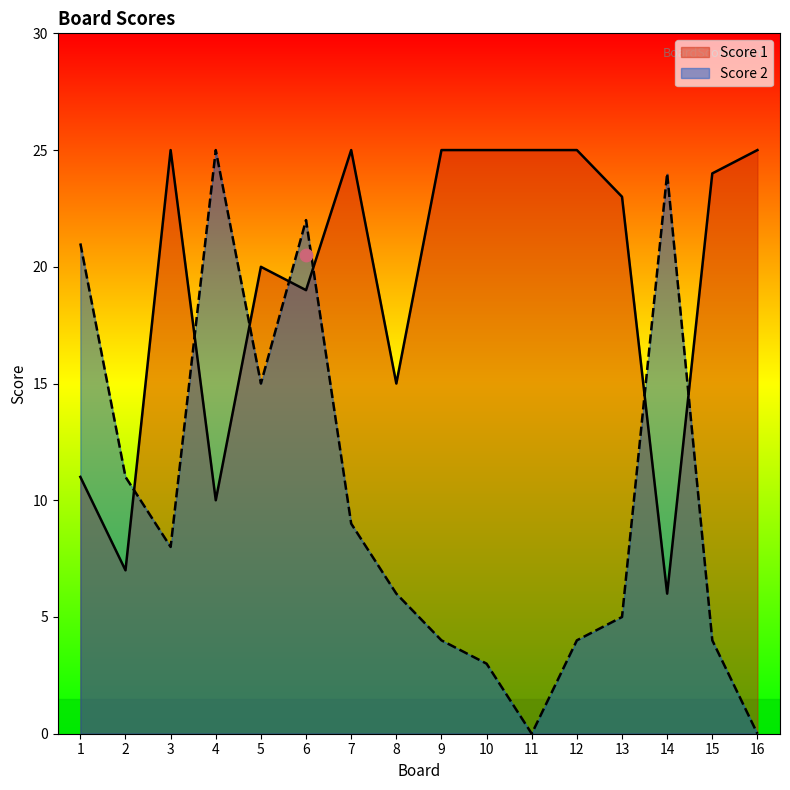

Which series contains the highest Y value?

Score 1